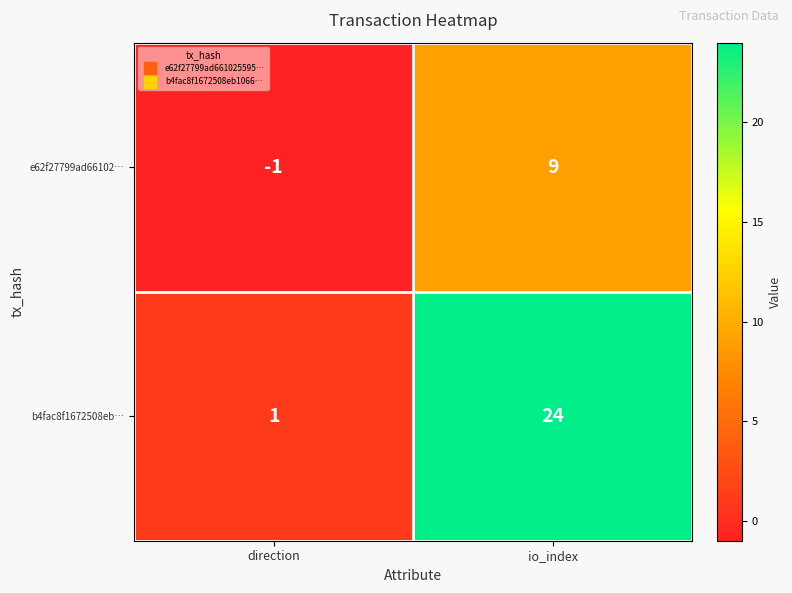

Is it true that b4fac8f1672508eb… equals 24 at io_index?

True